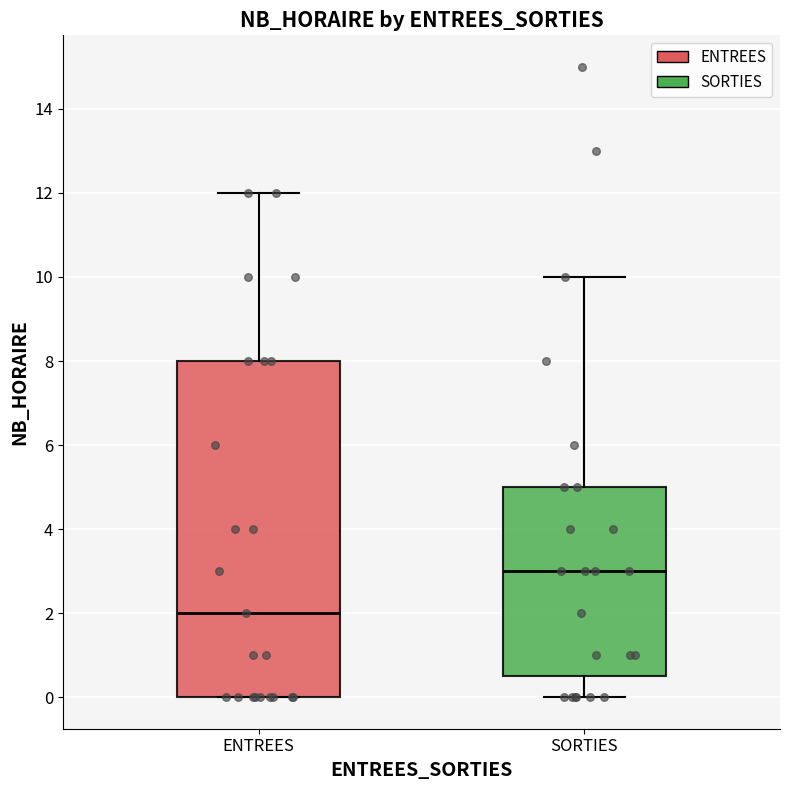

Reading left to right, read every box against the y-axis: the position of its median line, the range the box covers, and the ends of its whiskers. The values are not printed on the chart, so give them approximately, as read against the axis.

ENTREES: median 2.0, box 0.0 to 8.0, whiskers 0.0 to 12.0
SORTIES: median 3.0, box 0.6 to 5.0, whiskers 0.0 to 10.0